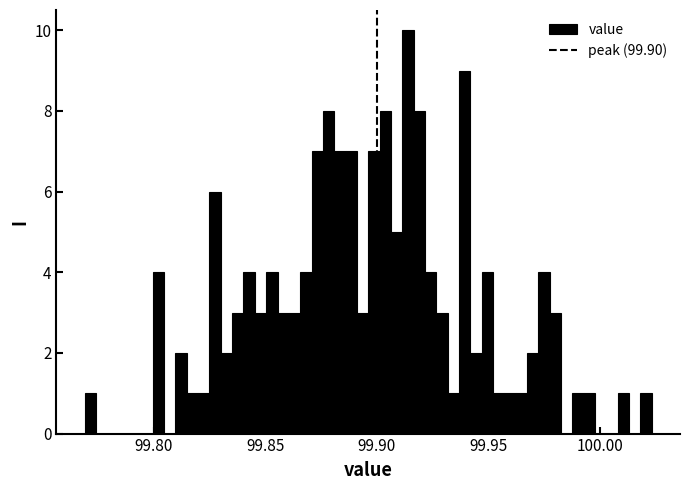

Around what value on the x-axis is the tallest bar? Give the approximate position of its centre, as read against the axis.

99.915